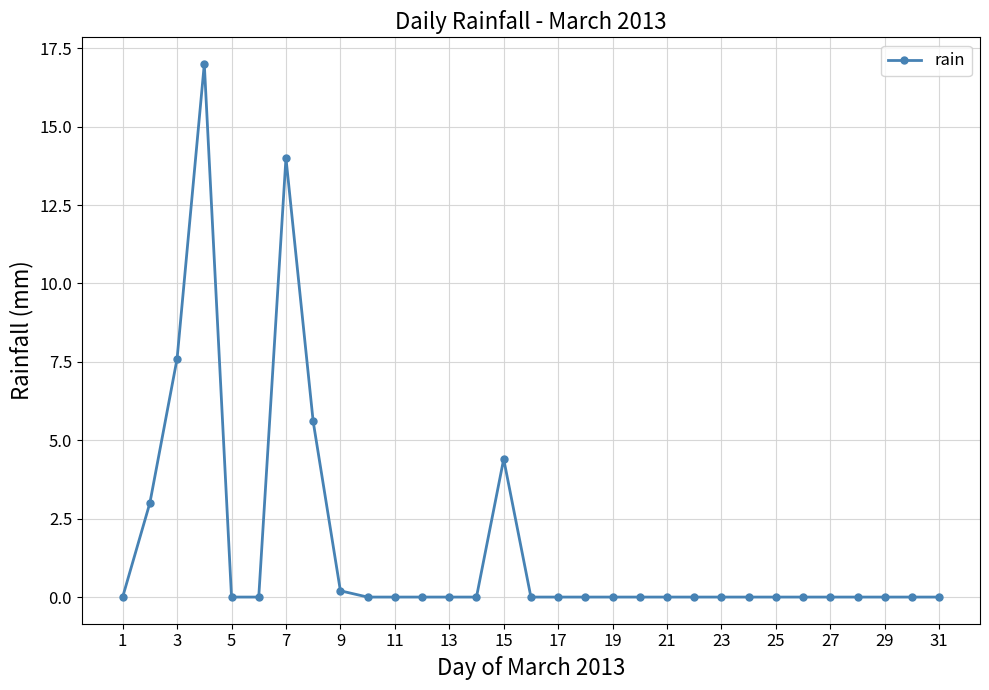

What is the greatest value displayed?

17.0